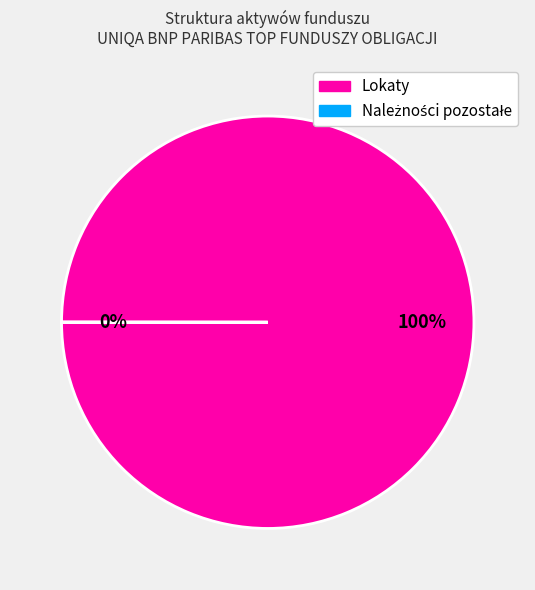

What is the majority slice?

Lokaty